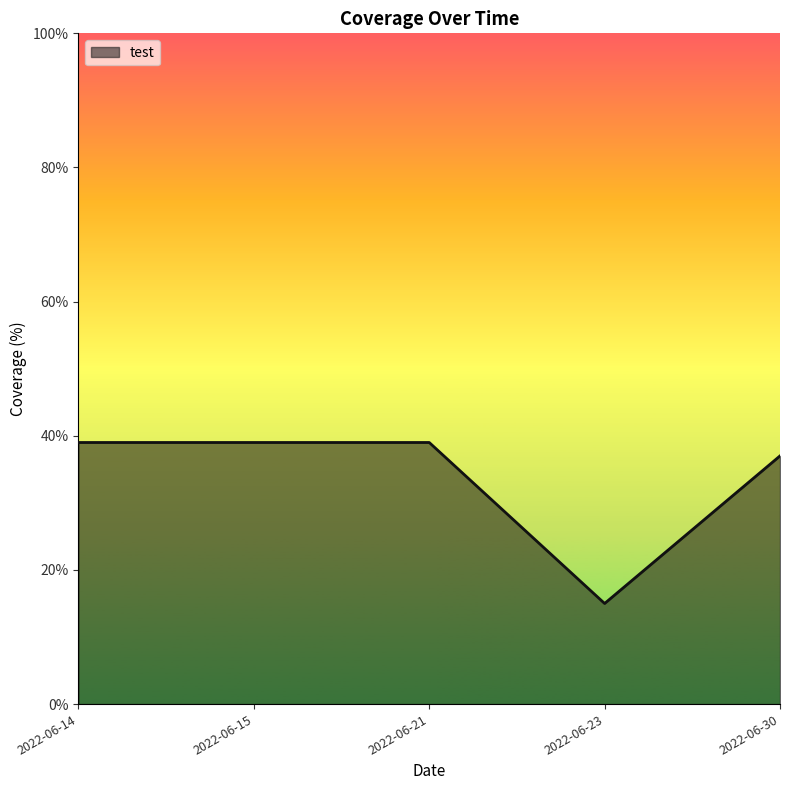

Reading right to left, list all the values displayed in this chart.

2022-06-30=37	2022-06-23=15	2022-06-21=39	2022-06-15=39	2022-06-14=39